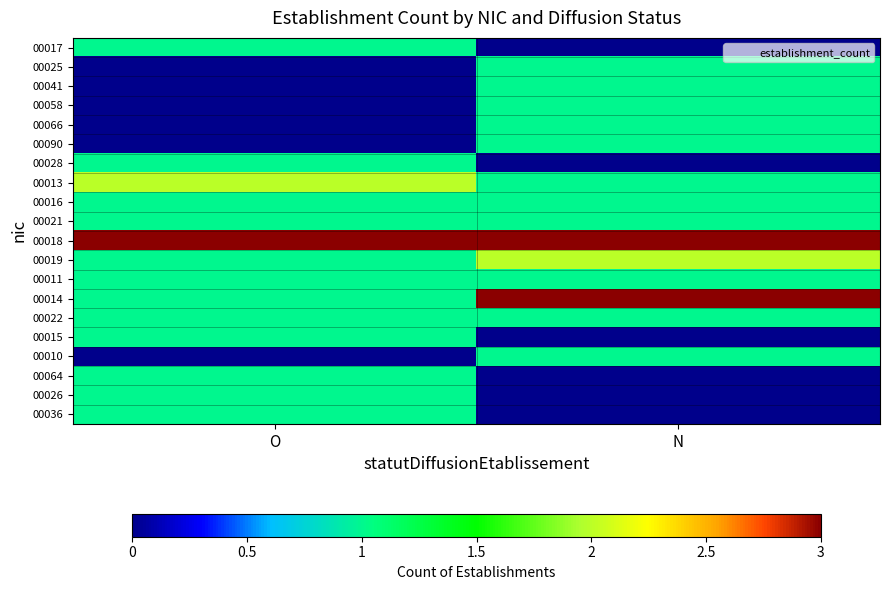

At how many categories does at least one series exceed 0?

2